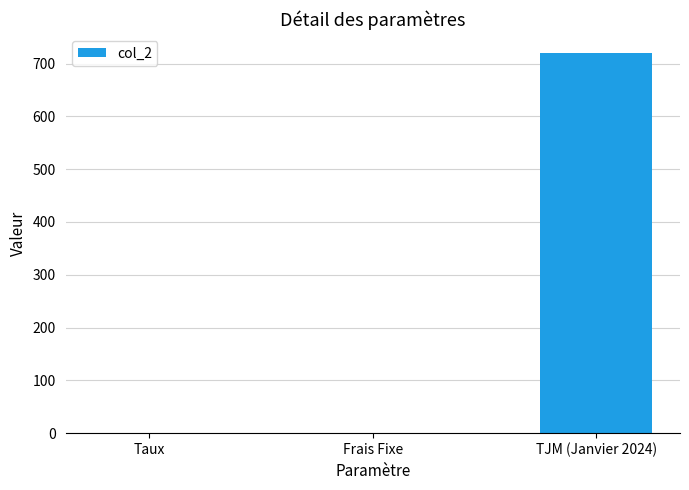

What is the sum of the values at TJM (Janvier 2024) and Frais Fixe?

720.0